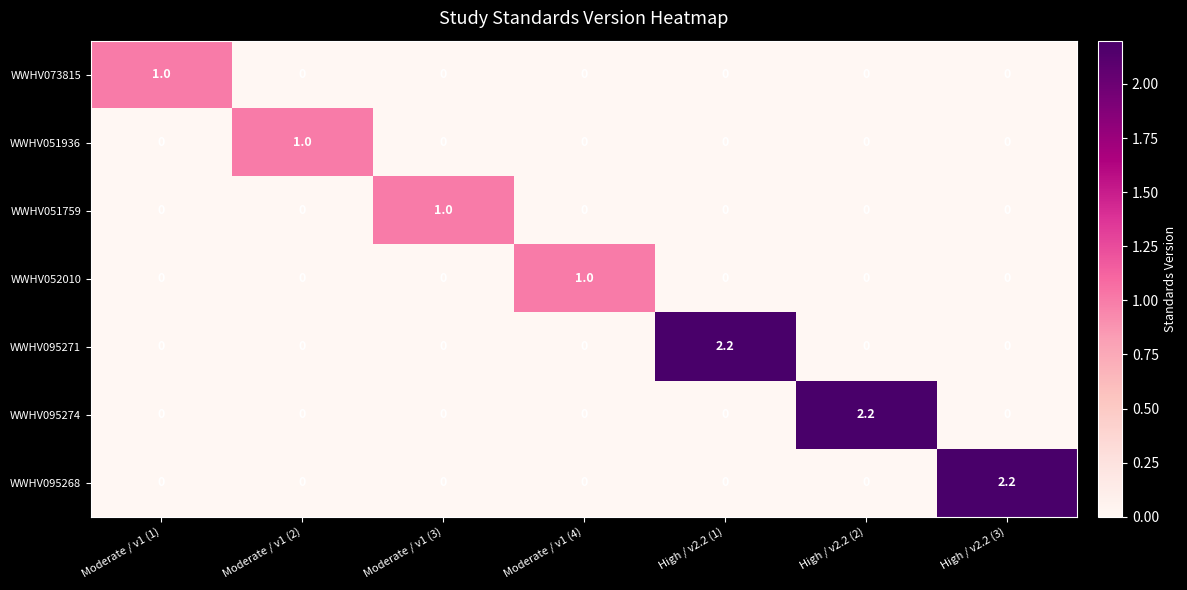

True or false: WWHV052010 has a value of 0.7 at Moderate / v1 (3).

False